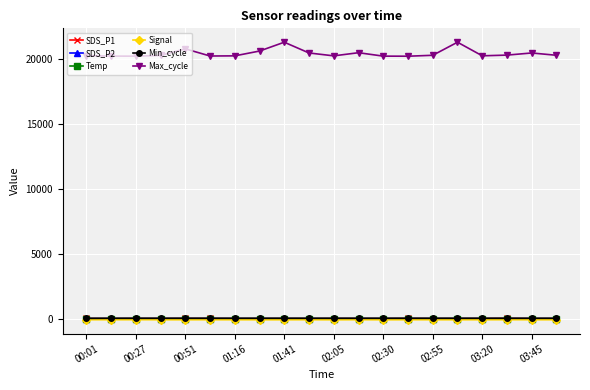

True or false: Temp has more than 0 interior local peaks.

True